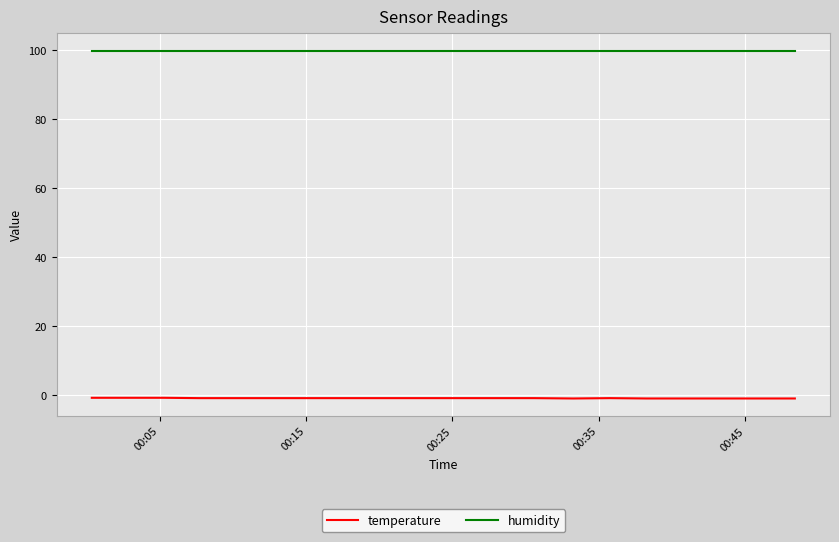

At how many categories does at least one series exceed 7?

20